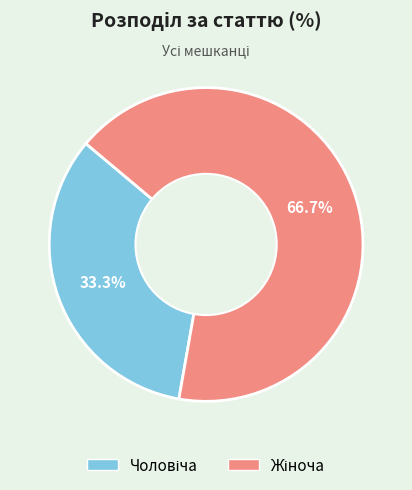

Is there a majority slice in this chart?

Yes